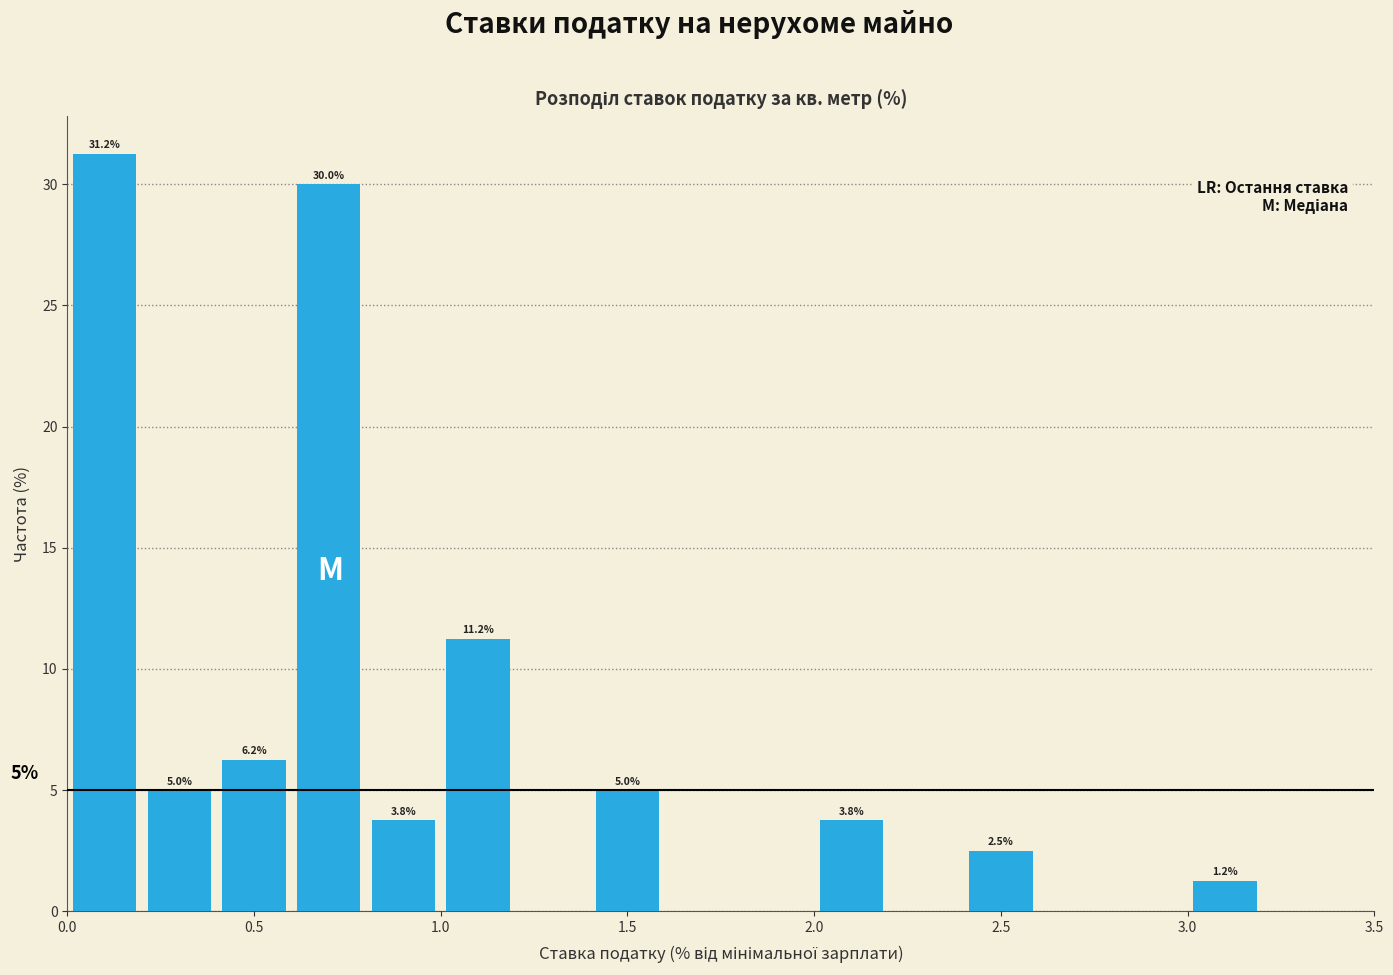

Which range on the x-axis has the tallest bar?

0.0 to 0.2